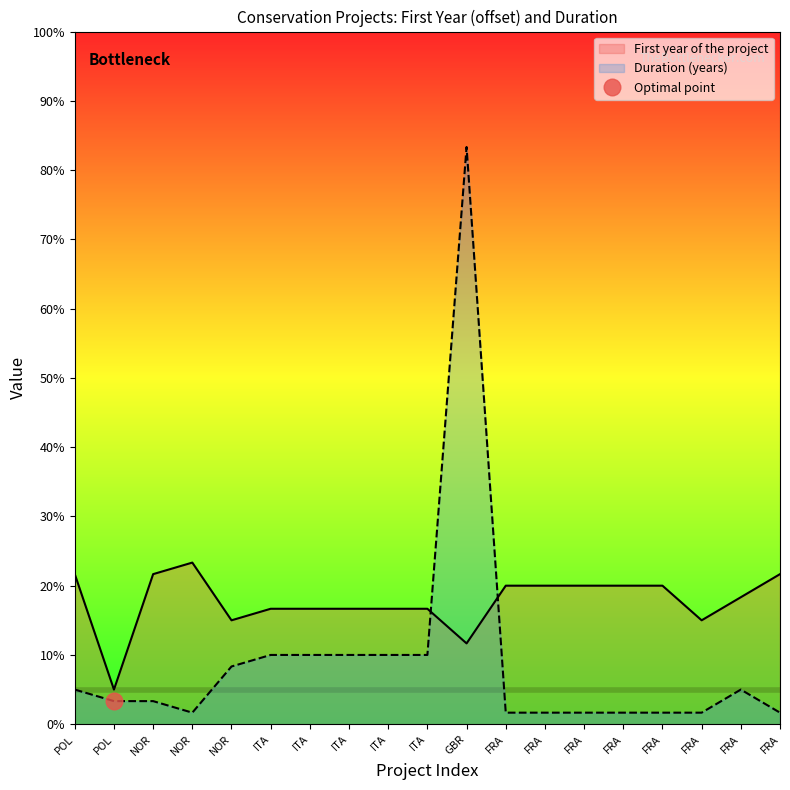

Which label corresponds to the largest value in the chart?

GBR